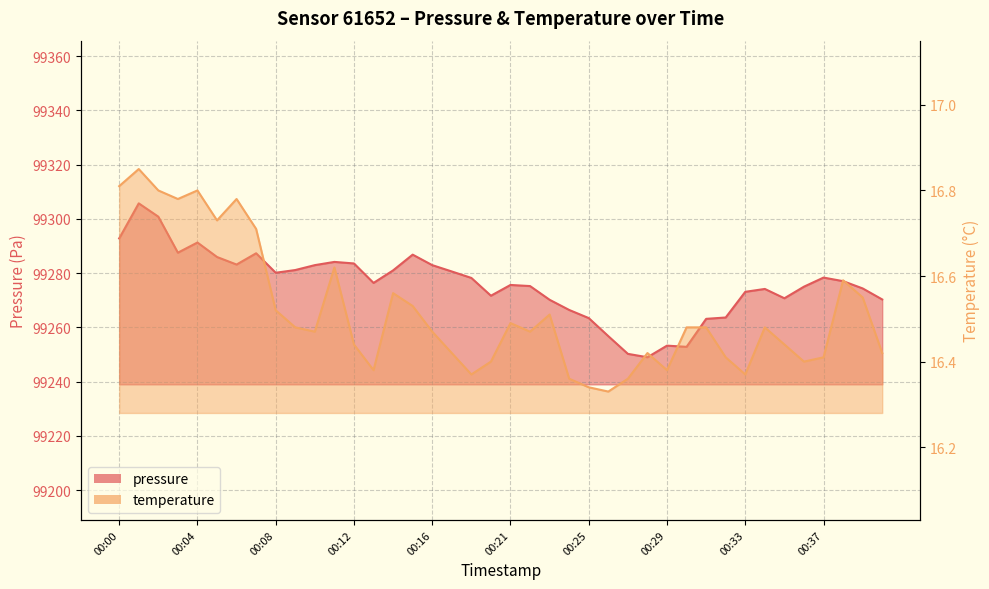

Rank the series by their maximum value, from lowest to highest.

temperature, pressure